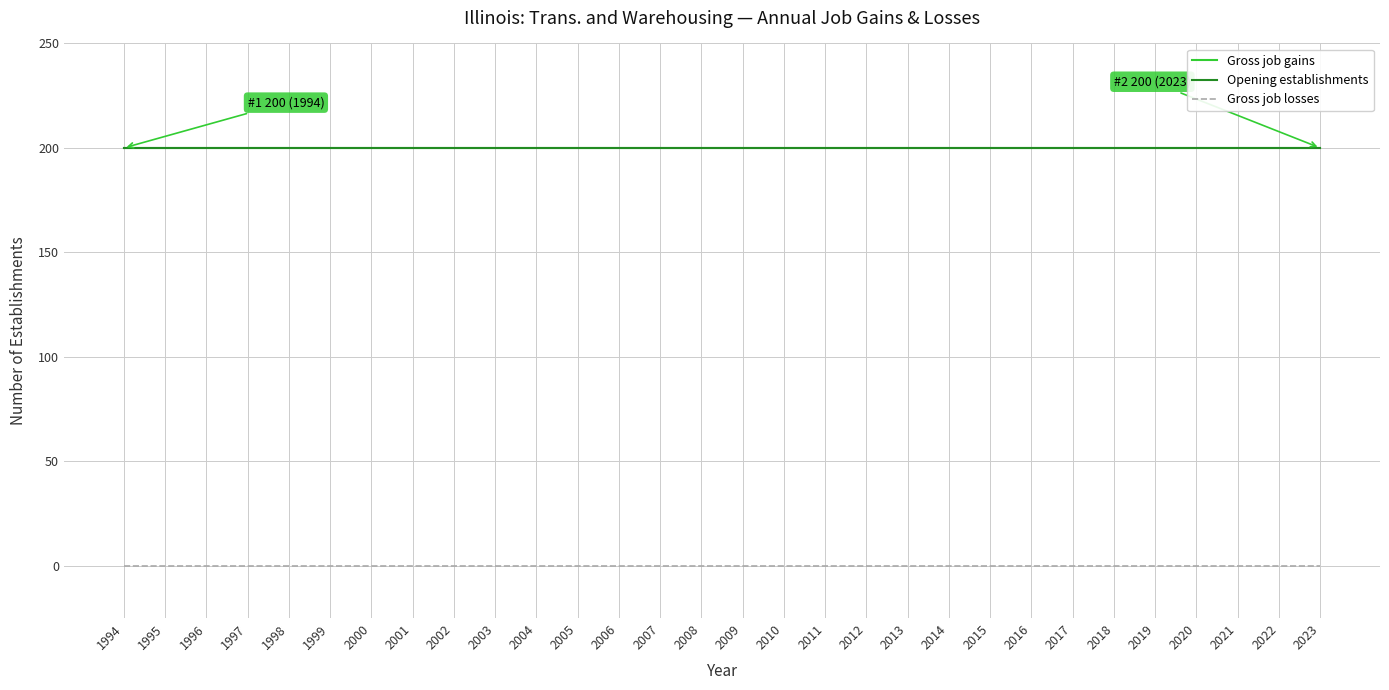

Reading left to right, transcribe all the data shown in this chart.

Gross job gains: 1994=200	1995=200	1996=200	1997=200	1998=200	1999=200	2000=200	2001=200	2002=200	2003=200	2004=200	2005=200	2006=200	2007=200	2008=200	2009=200	2010=200	2011=200	2012=200	2013=200	2014=200	2015=200	2016=200	2017=200	2018=200	2019=200	2020=200	2021=200	2022=200	2023=200
Opening establishments: 1994=200	1995=200	1996=200	1997=200	1998=200	1999=200	2000=200	2001=200	2002=200	2003=200	2004=200	2005=200	2006=200	2007=200	2008=200	2009=200	2010=200	2011=200	2012=200	2013=200	2014=200	2015=200	2016=200	2017=200	2018=200	2019=200	2020=200	2021=200	2022=200	2023=200
Gross job losses: 1994=0	1995=0	1996=0	1997=0	1998=0	1999=0	2000=0	2001=0	2002=0	2003=0	2004=0	2005=0	2006=0	2007=0	2008=0	2009=0	2010=0	2011=0	2012=0	2013=0	2014=0	2015=0	2016=0	2017=0	2018=0	2019=0	2020=0	2021=0	2022=0	2023=0